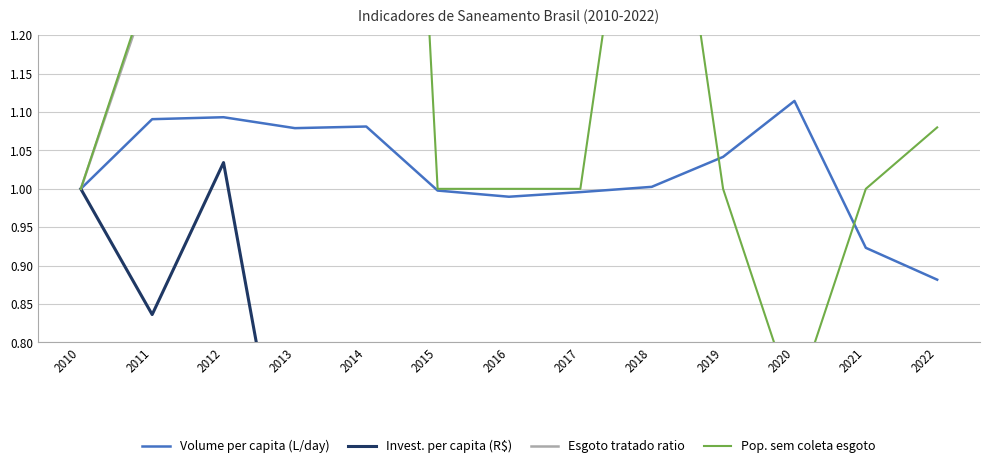

What is the difference between the Esgoto tratado ratio values at 2013 and 2021?

0.2